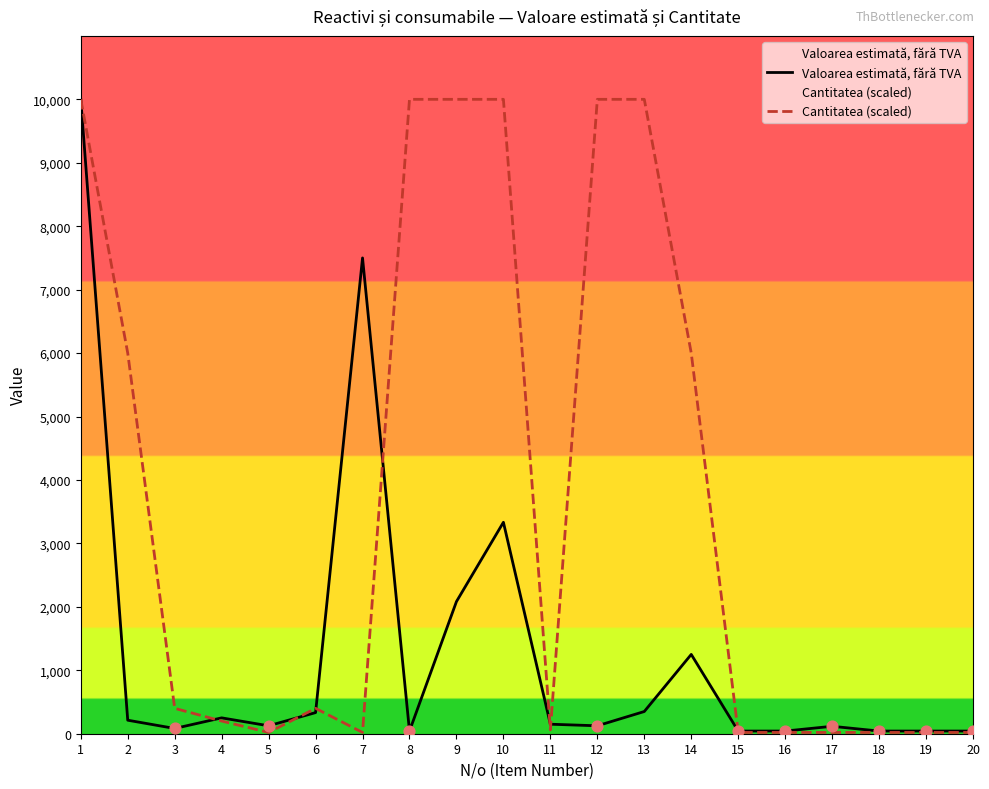

What are all the series names shown in the legend?

Valoarea estimată, fără TVA, Cantitatea (scaled)